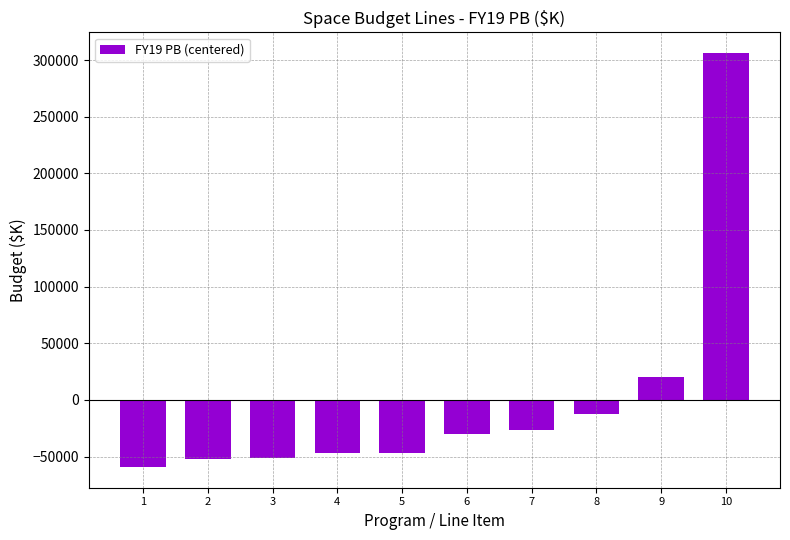

What is the approximate value at 7?

-26744.9